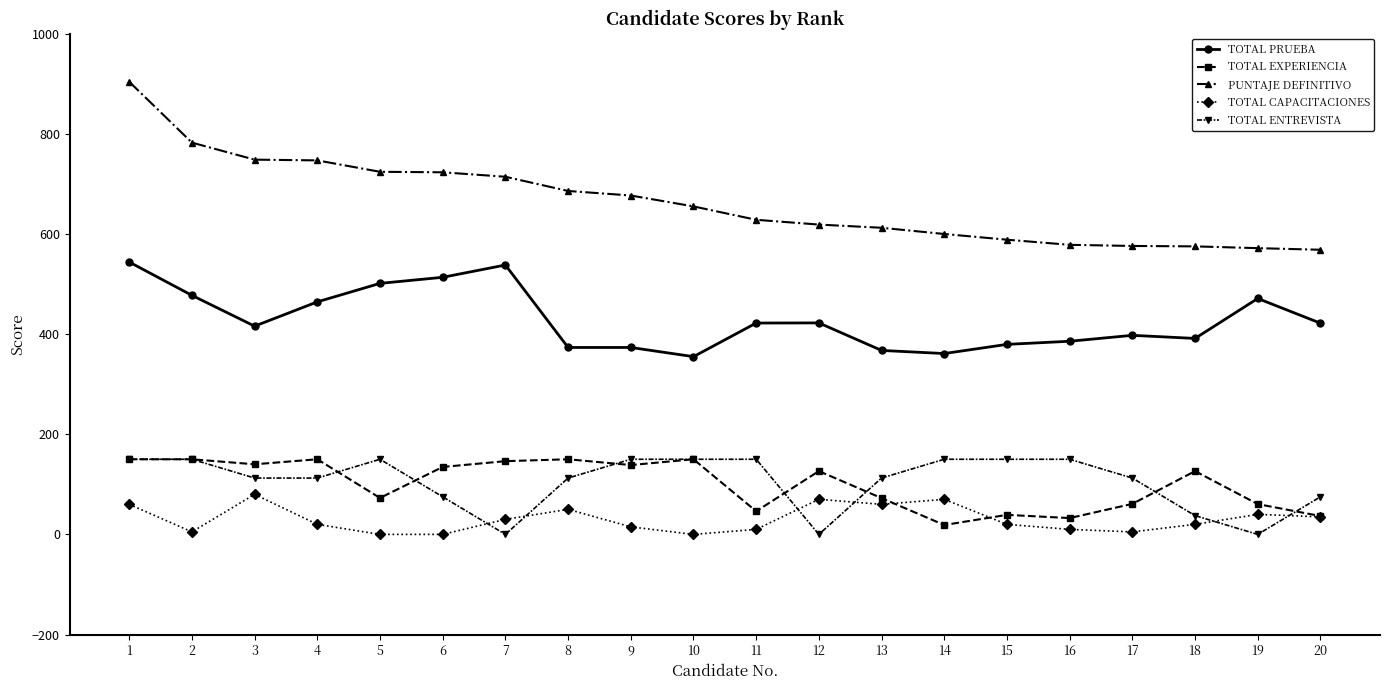

True or false: PUNTAJE DEFINITIVO and TOTAL ENTREVISTA cross at least once.

False